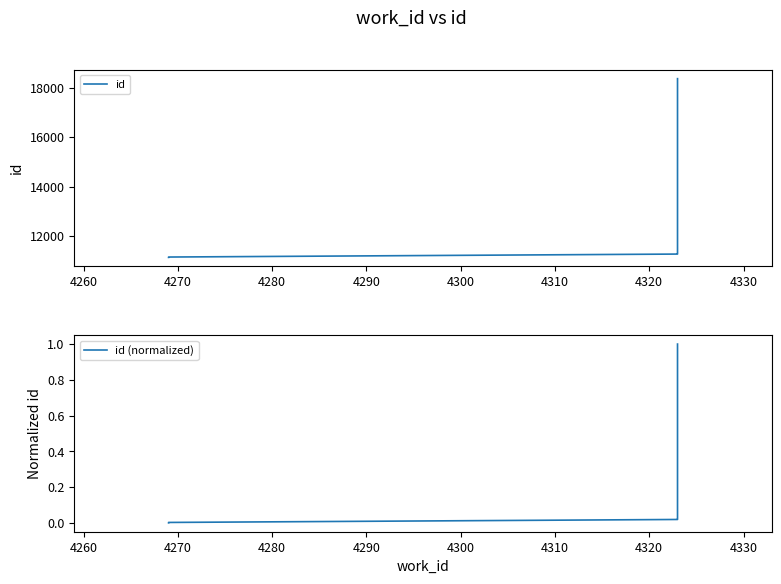

What is the maximum value shown in the chart?

18367.0